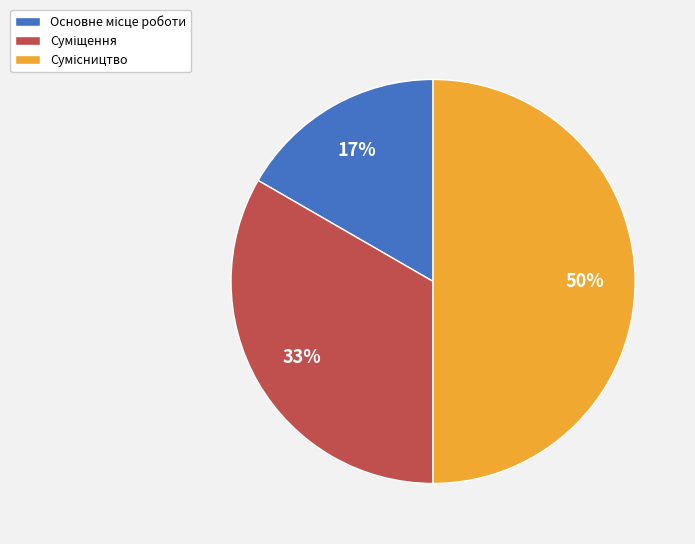

How many segments does this pie chart have?

3